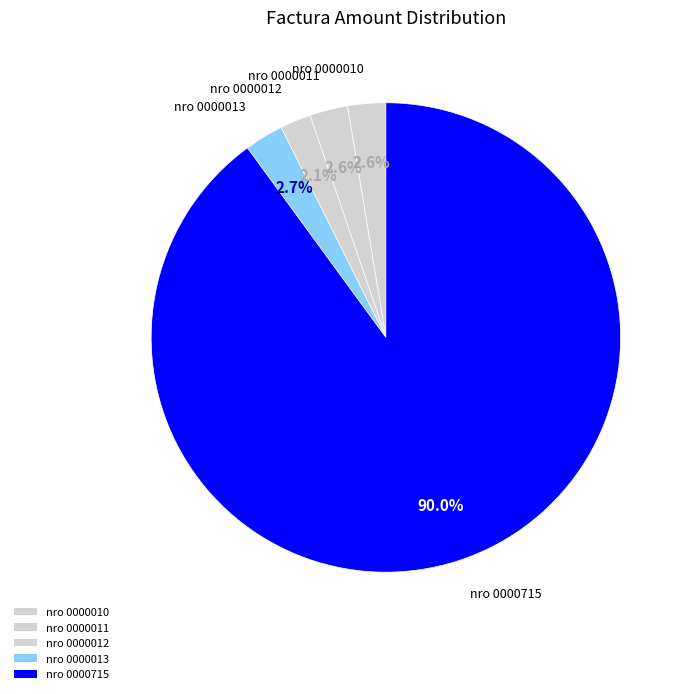

Rank the categories by value from lowest to highest.

001-001-0000012, 001-001-0000010, 001-001-0000011, 001-001-0000013, 001-001-0000715